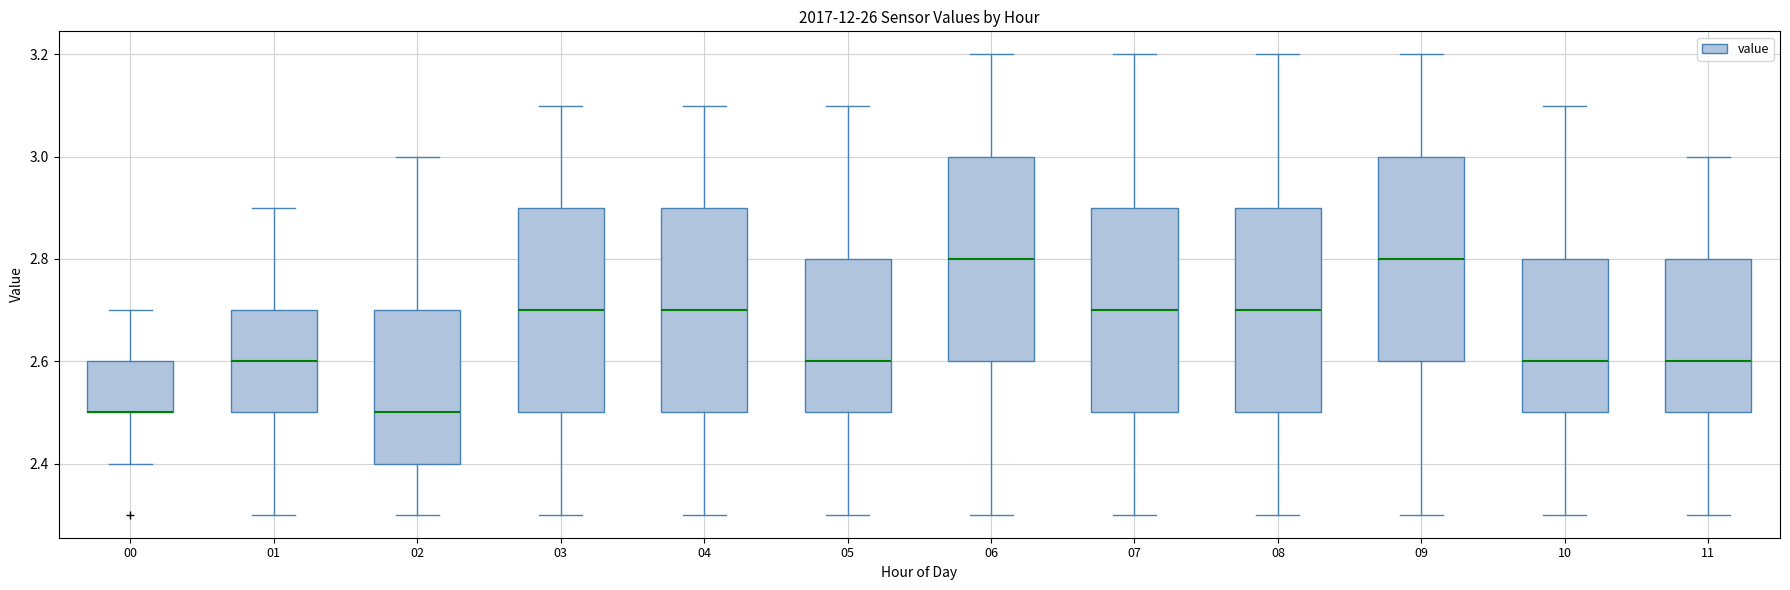

Where does the lower whisker of the box at x = 05 end on the y-axis? The values are not printed on the chart, so give them approximately, as read against the axis.

2.3